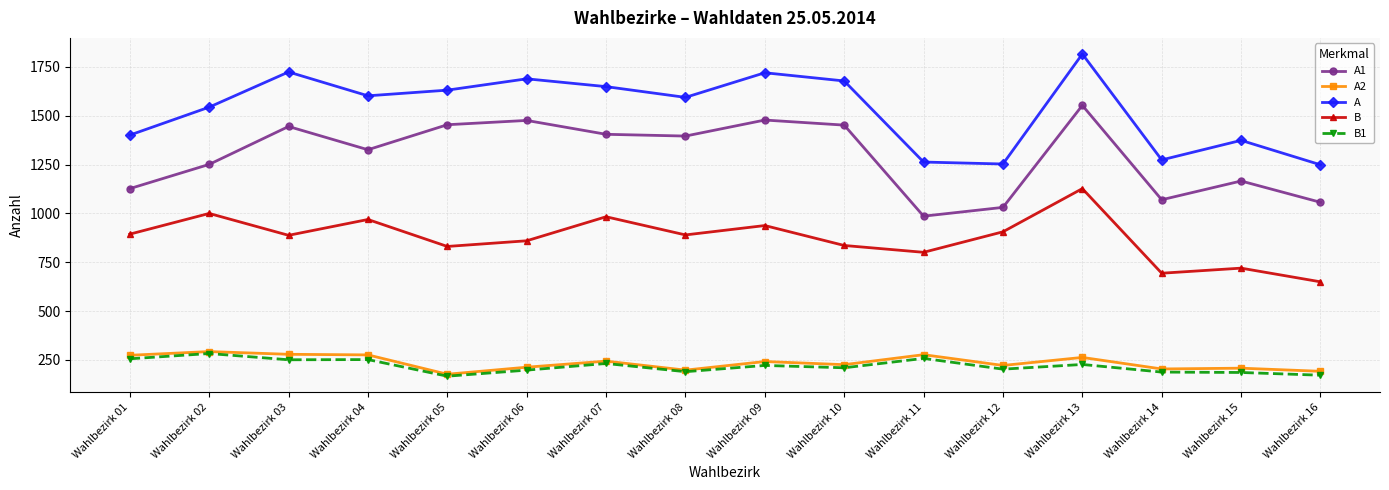

What is the minimum value shown in the chart?

167